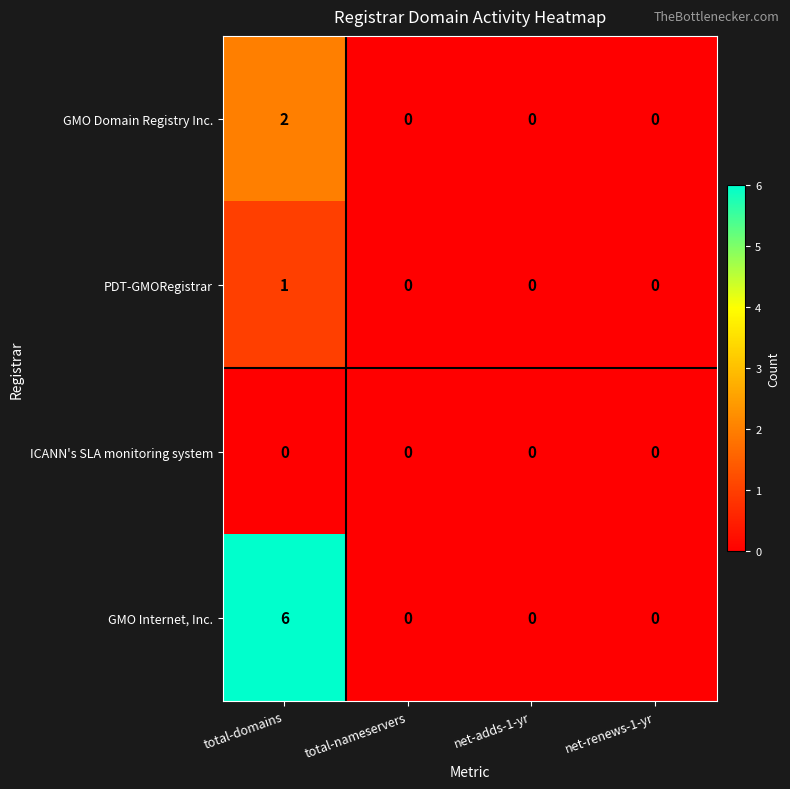

What is the sum of the GMO Internet, Inc. values at total-nameservers and total-domains?

6